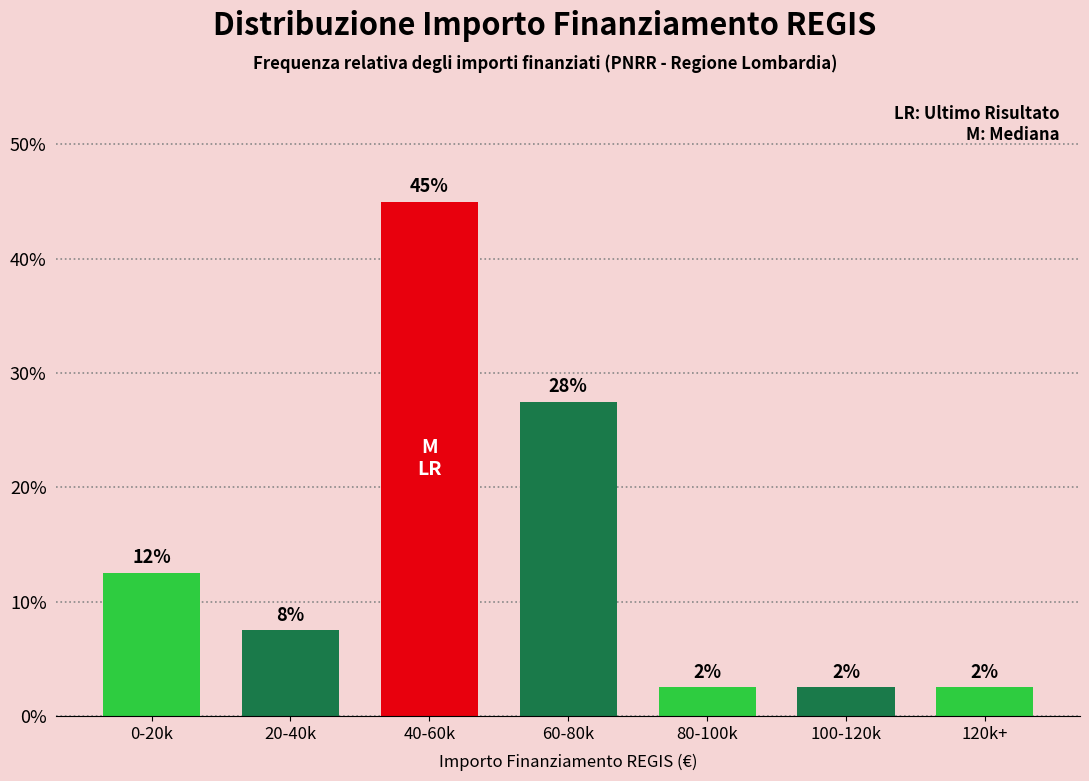

Does the chart contain any negative values?

No